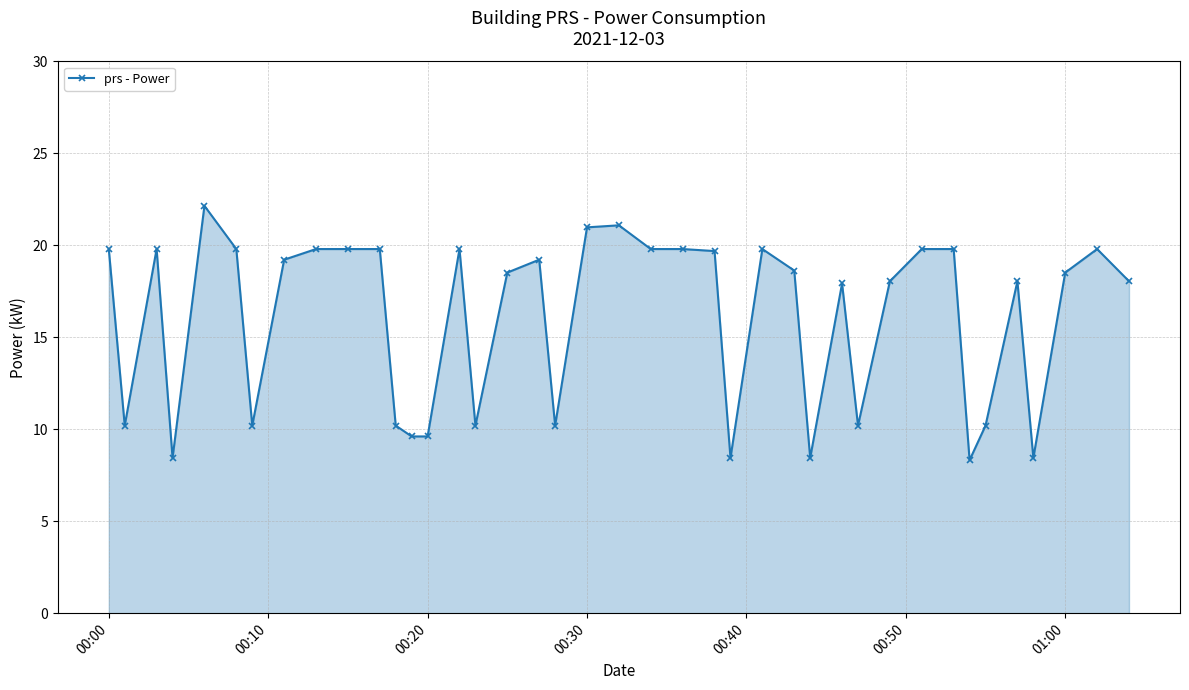

True or false: there are more than 0 points higher than both neighbors.

True